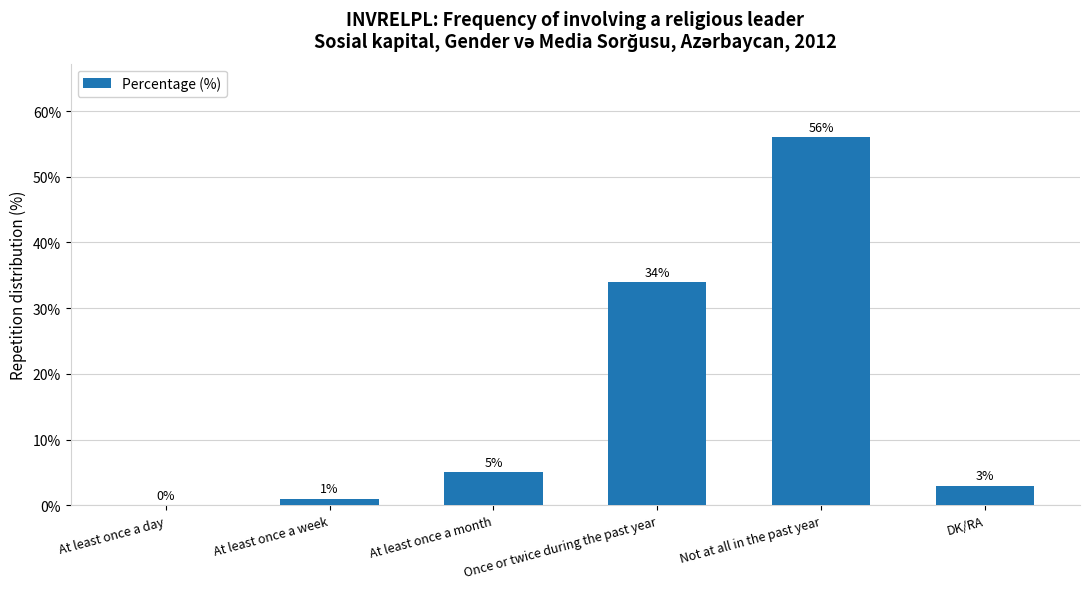

Where is the data nearest to the value 28?

Once or twice during the past year